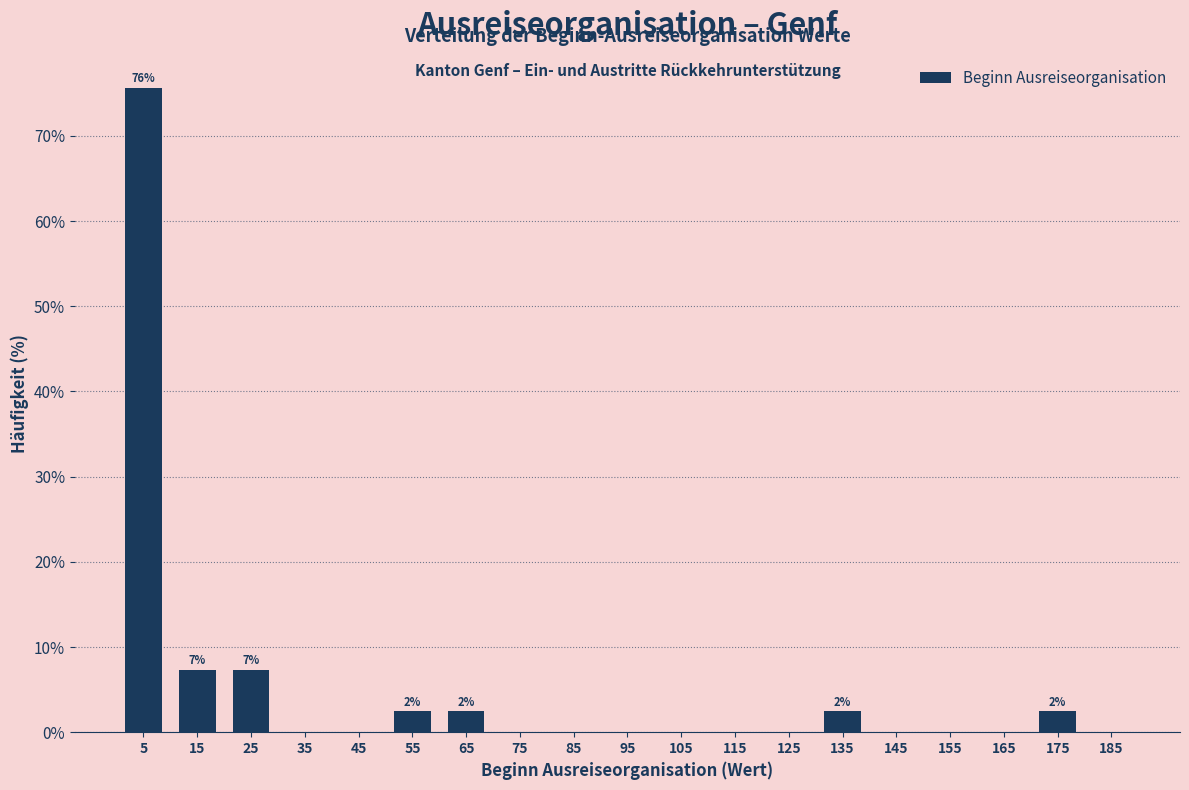

Over which range of the x-axis is the bar tallest?

0 to 10